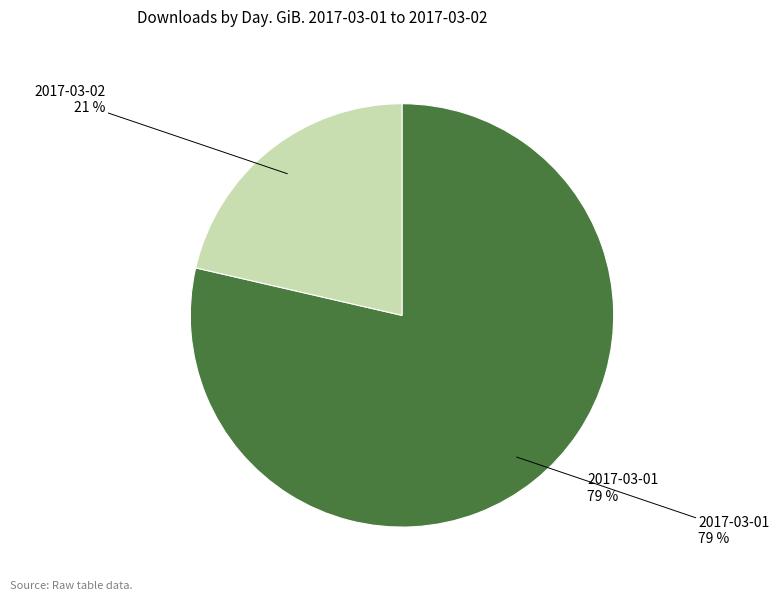

Which slice is the largest?

2017-03-01